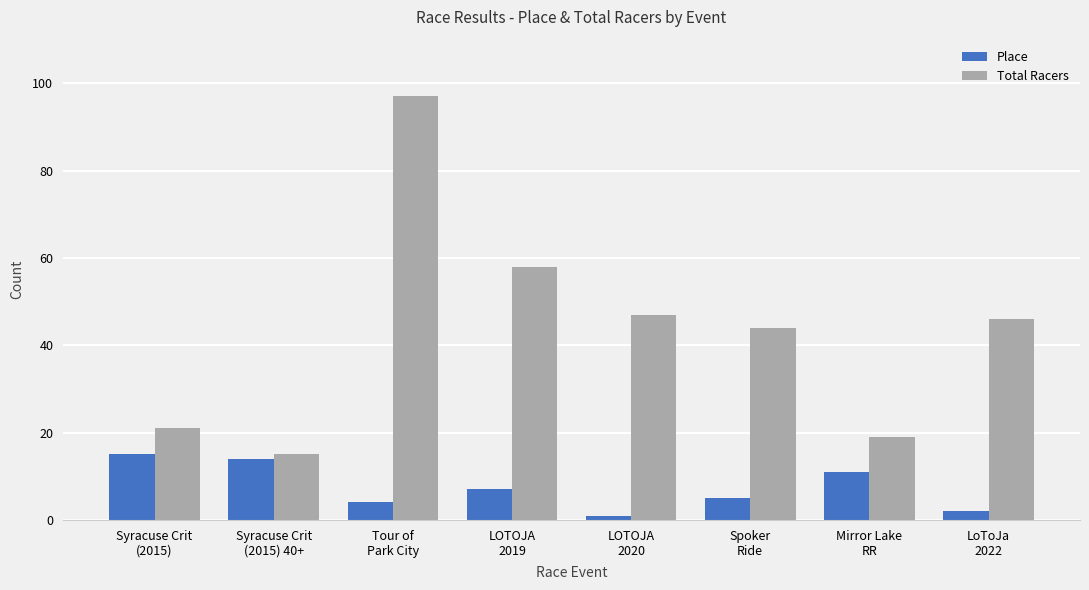

Rank the series by their average value, from highest to lowest.

Total Racers, Place